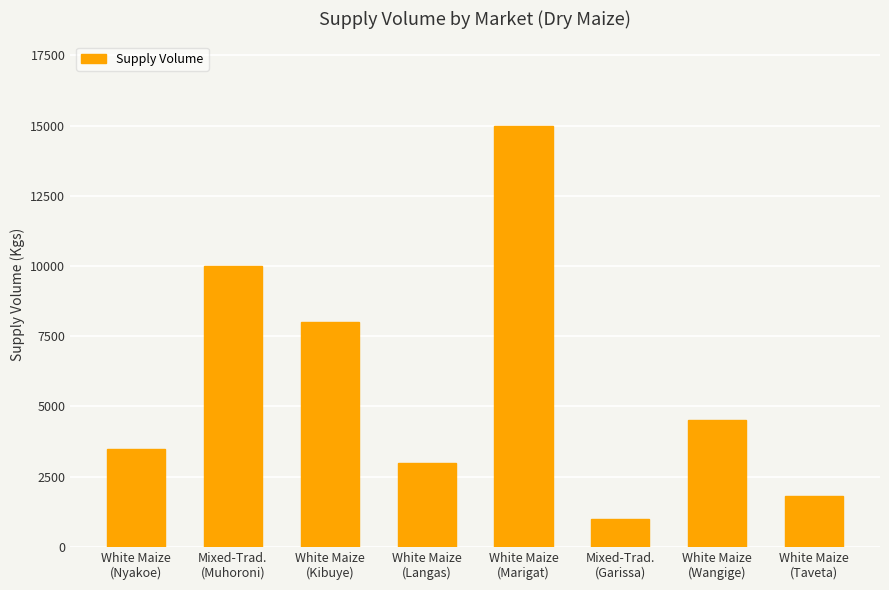

Reading left to right, list all the values displayed in this chart.

White Maize
(Nyakoe)=3500	Mixed-Trad.
(Muhoroni)=10000	White Maize
(Kibuye)=8000	White Maize
(Langas)=3000	White Maize
(Marigat)=15000	Mixed-Trad.
(Garissa)=1000	White Maize
(Wangige)=4500	White Maize
(Taveta)=1800